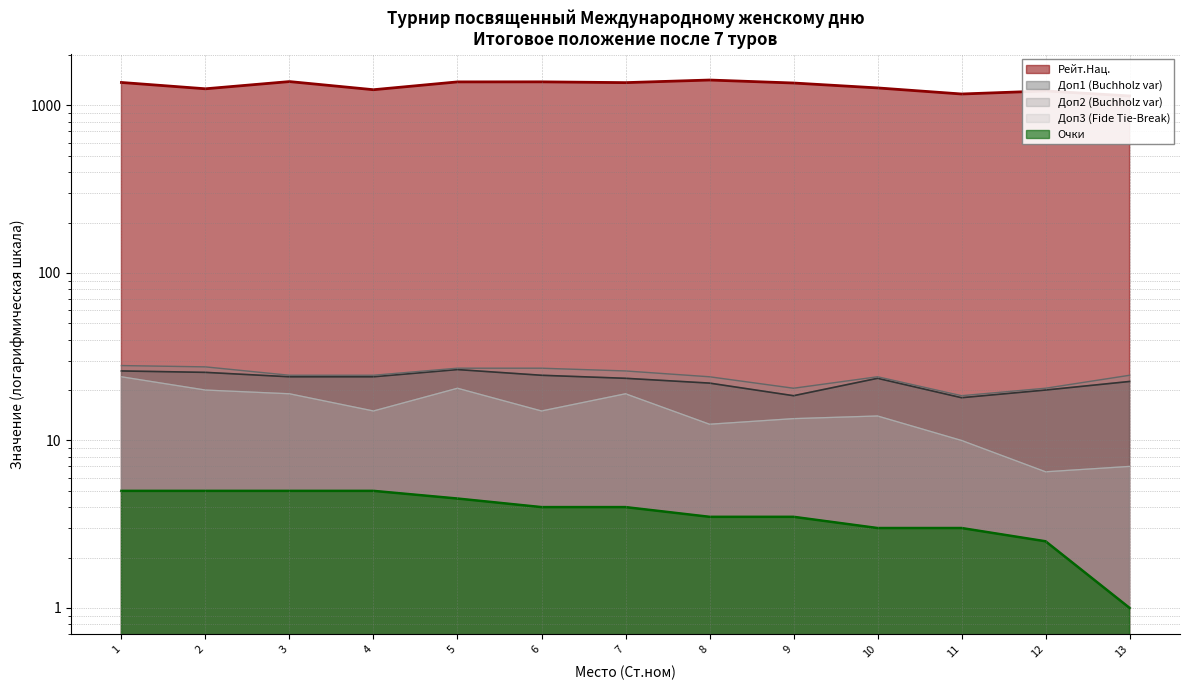

What is the difference between the maximum and minimum values in the Доп1 (Buchholz var) series?

8.5